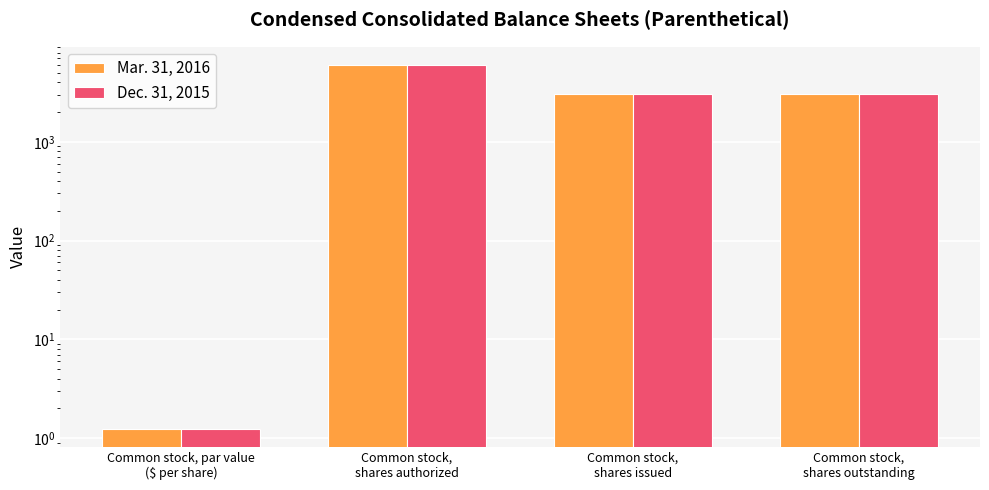

Which series has the largest total across all categories?

Mar. 31, 2016